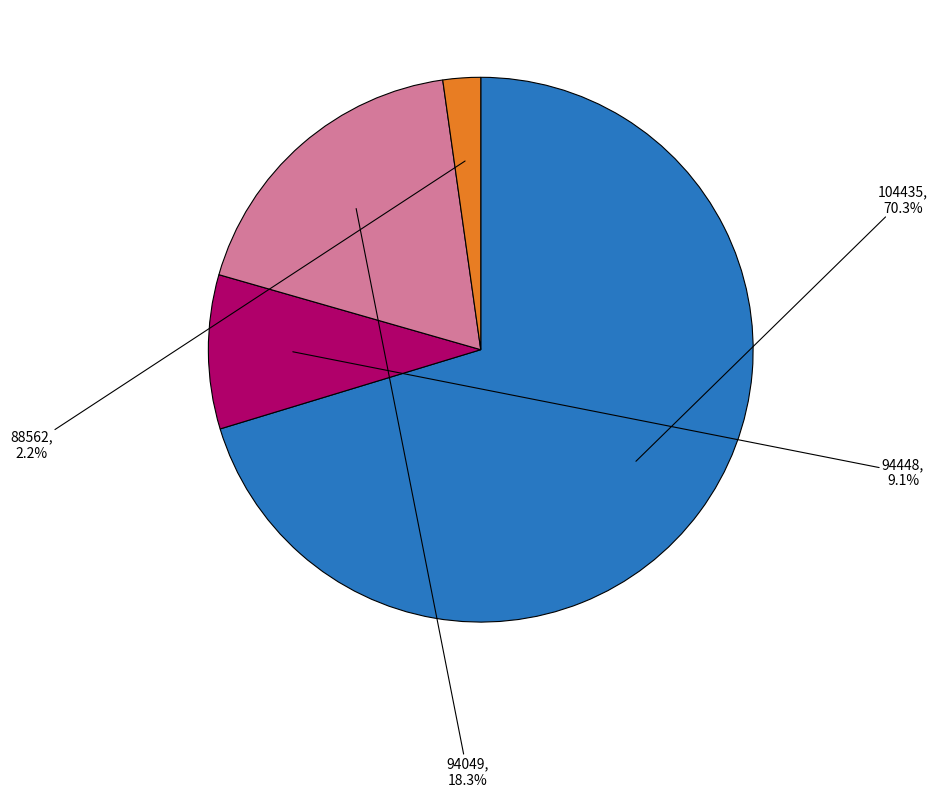

How many segments does this pie chart have?

4